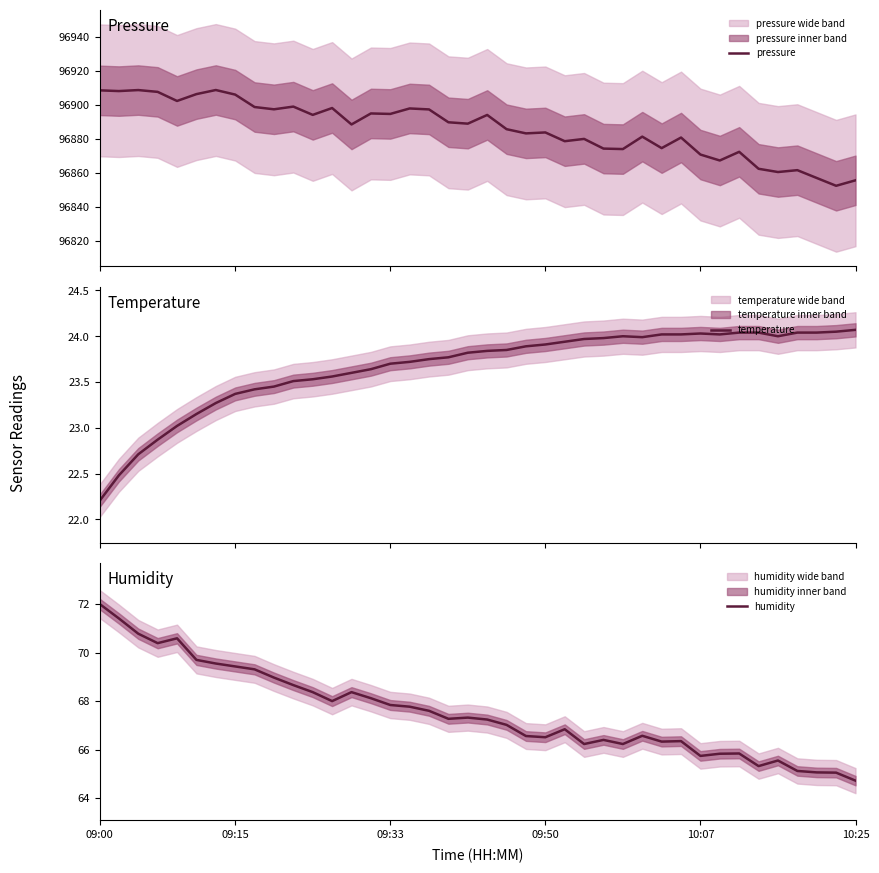

Does the chart display data point markers on the line(s)?

No